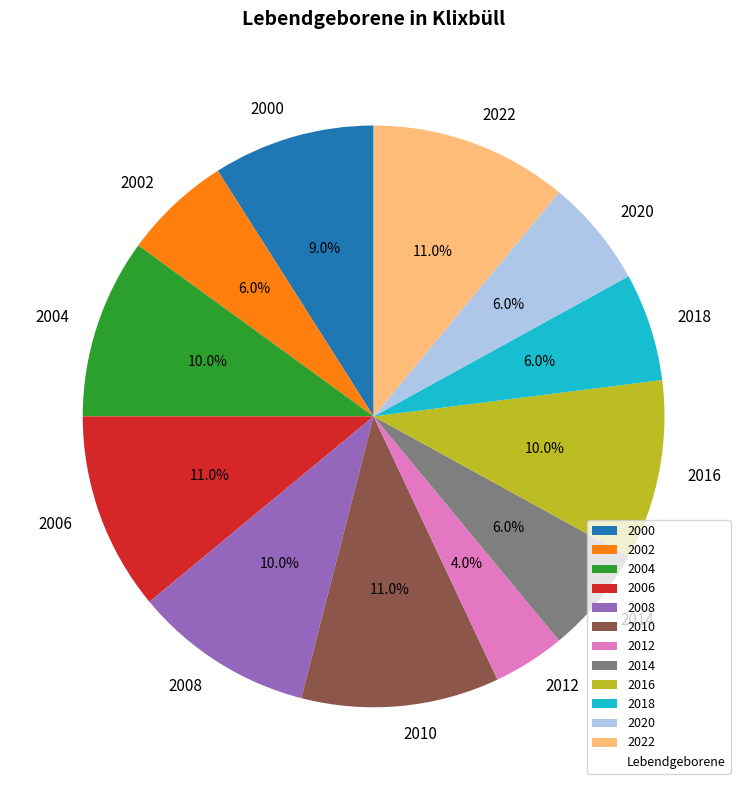

What portion of the pie excludes 2002?

94.0%